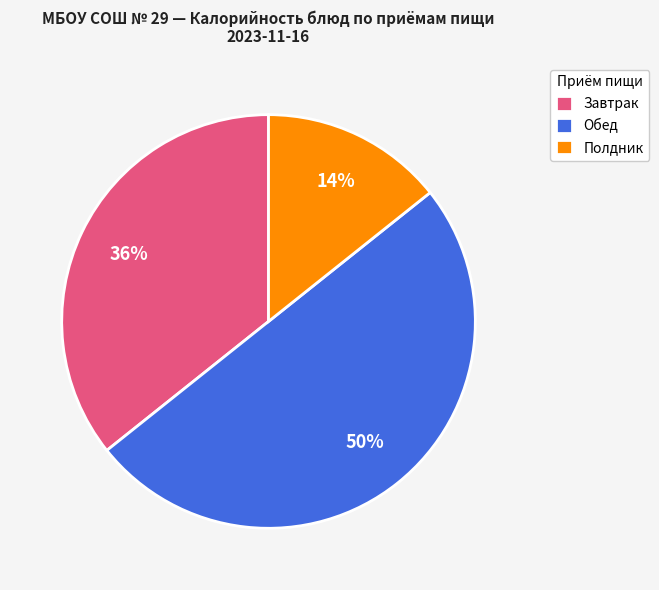

To the nearest percent, what portion does Обед represent?

50%